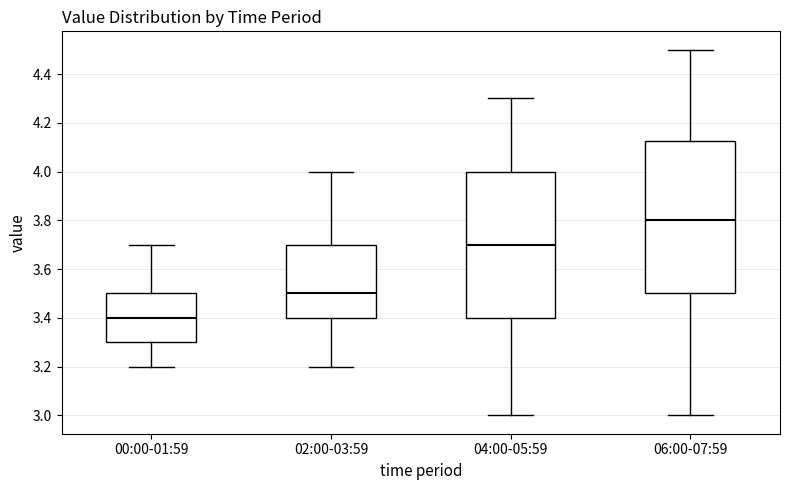

Reading left to right, read every box against the y-axis: the position of its median line, the range the box covers, and the ends of its whiskers. The values are not printed on the chart, so give them approximately, as read against the axis.

00:00-01:59: median 3.40, box 3.30 to 3.50, whiskers 3.20 to 3.70
02:00-03:59: median 3.50, box 3.40 to 3.70, whiskers 3.20 to 4.00
04:00-05:59: median 3.70, box 3.40 to 4.00, whiskers 3.00 to 4.30
06:00-07:59: median 3.80, box 3.50 to 4.12, whiskers 3.00 to 4.50